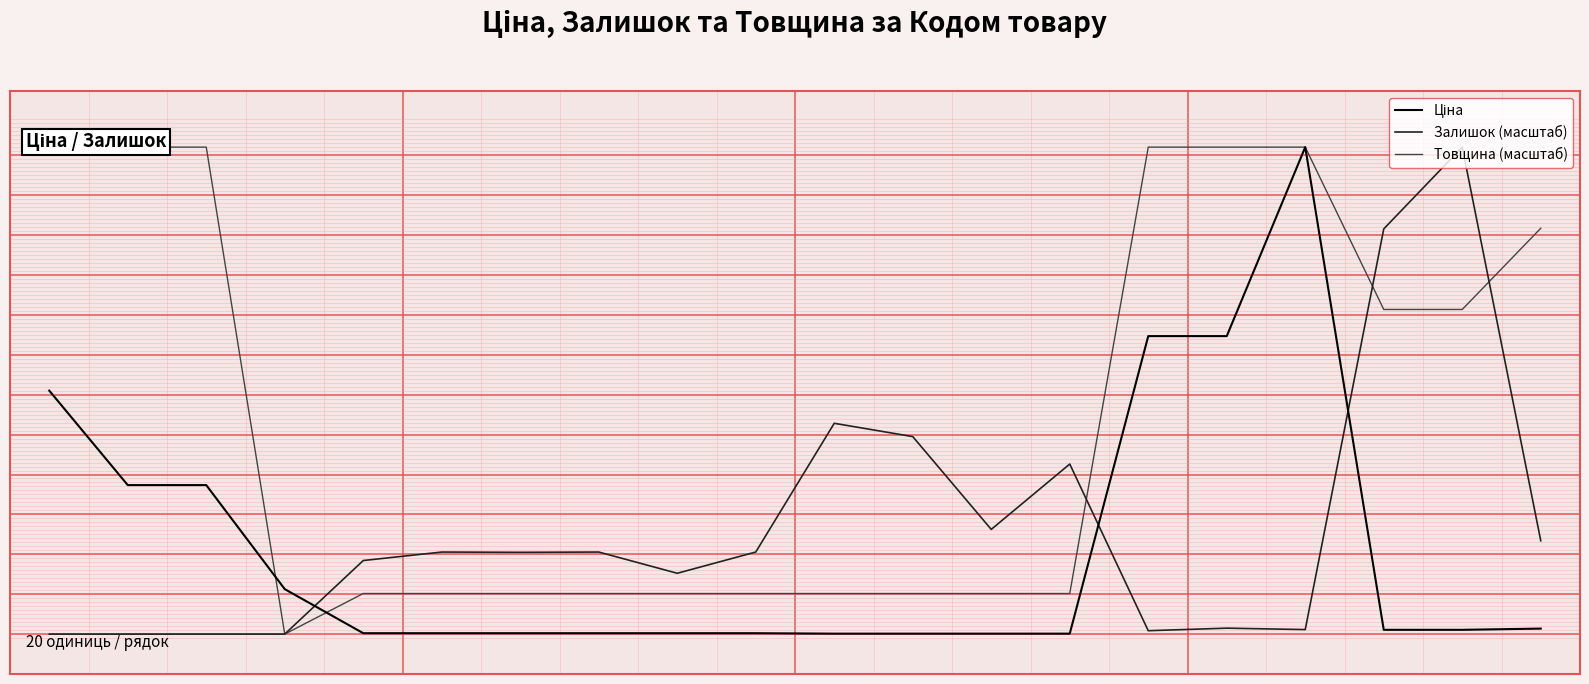

Reading left to right, transcribe all the data shown in this chart.

Ціна: 30512.3	18671.5	18671.5	5636.0	113.3	113.3	113.3	113.3	113.3	113.3	56.7	56.7	56.7	56.7	37343.0	37343.0	61024.7	535.4	535.4	689.1
Залишок (масштаб): 0.0	0.0	0.0	0.0	9219.3	10283.1	10247.6	10283.1	7623.7	10283.1	26416.9	24750.3	13119.8	21310.8	425.5	744.6	567.3	50777.1	61024.7	11701.4
Товщина (масштаб): 61024.7	61024.7	61024.7	0.0	5085.4	5085.4	5085.4	5085.4	5085.4	5085.4	5085.4	5085.4	5085.4	5085.4	61024.7	61024.7	61024.7	40683.1	40683.1	50853.9